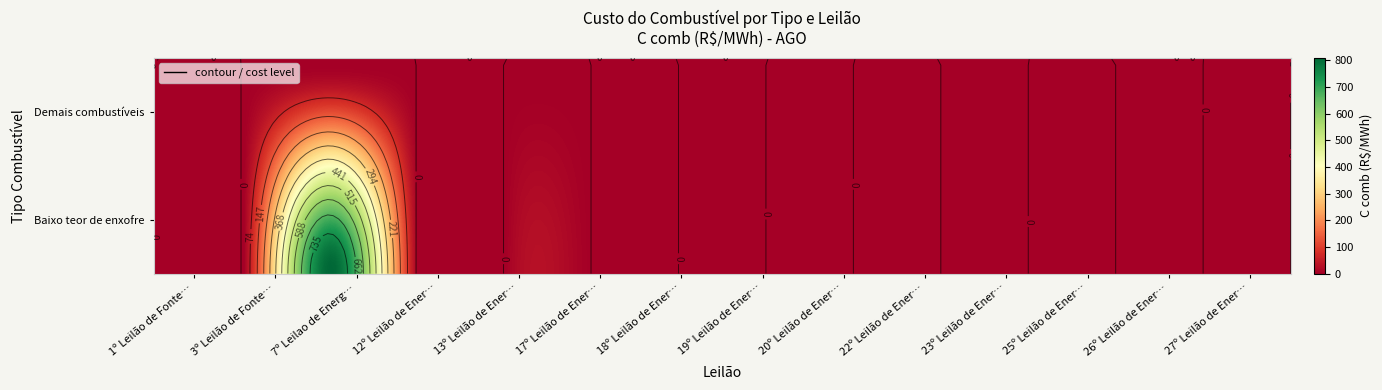

Reading left to right, transcribe all the data shown in this chart.

Demais combustíveis: 0.0	0.0	0.0	0.0	0.0	0.0	0.0	0.0	0.0	0.0	0.0	0.0	0.0	0.0
Baixo teor de enxofre: 0.0	0.0	809.2	0.0	0.0	0.0	0.0	0.0	0.0	0.0	0.0	0.0	0.0	0.0